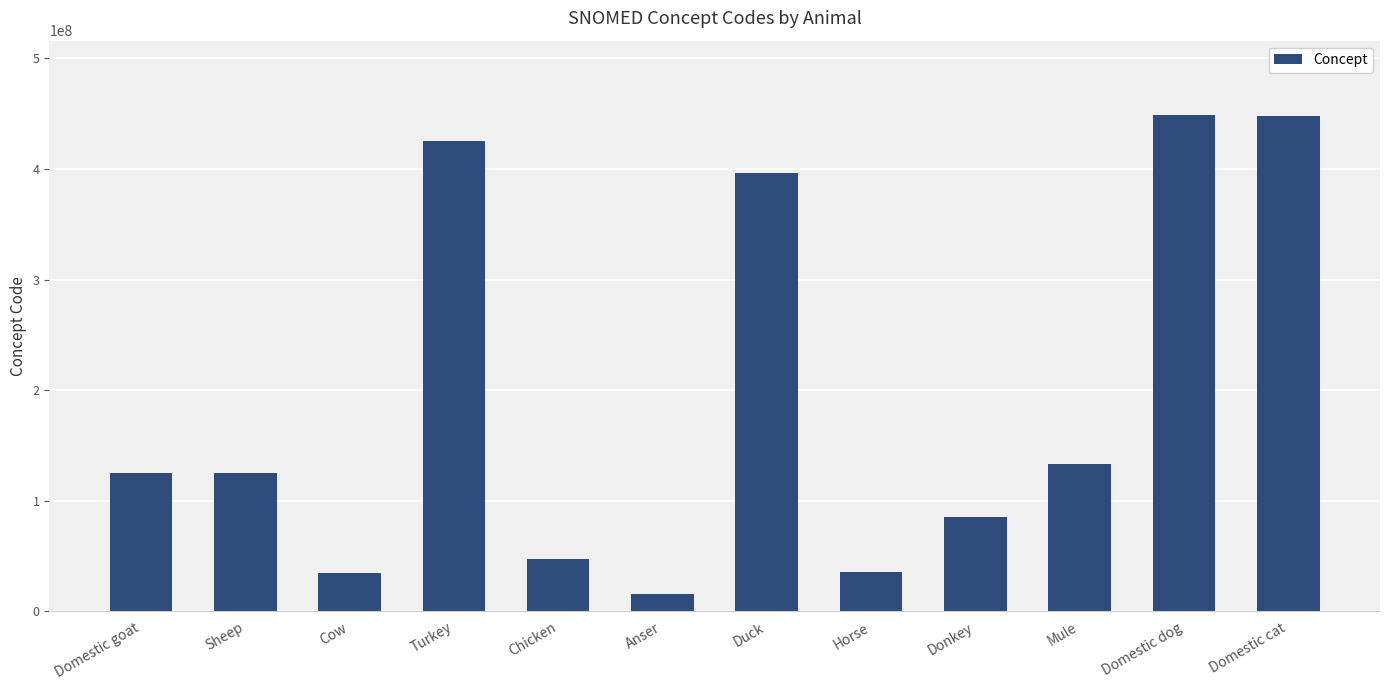

What is the change in value from Turkey to Domestic cat?

+23034995